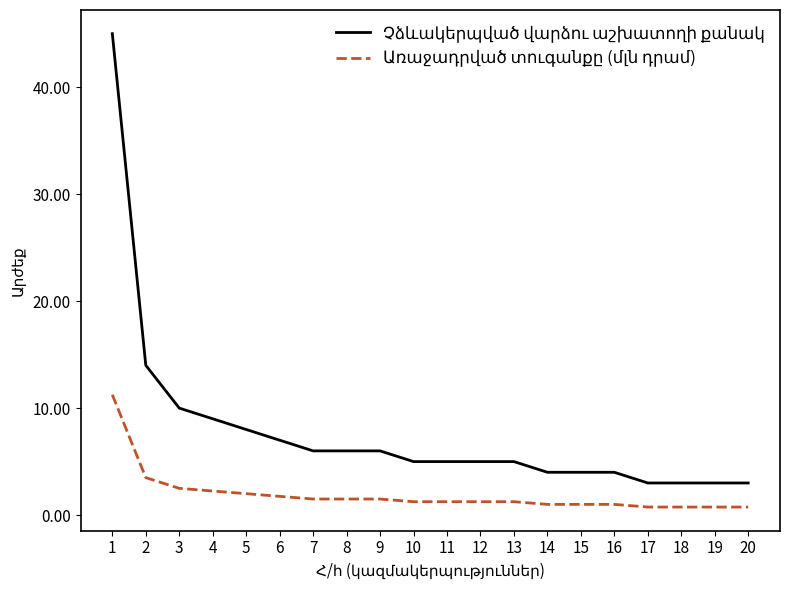

What is the total value across all series at 2?

17.5